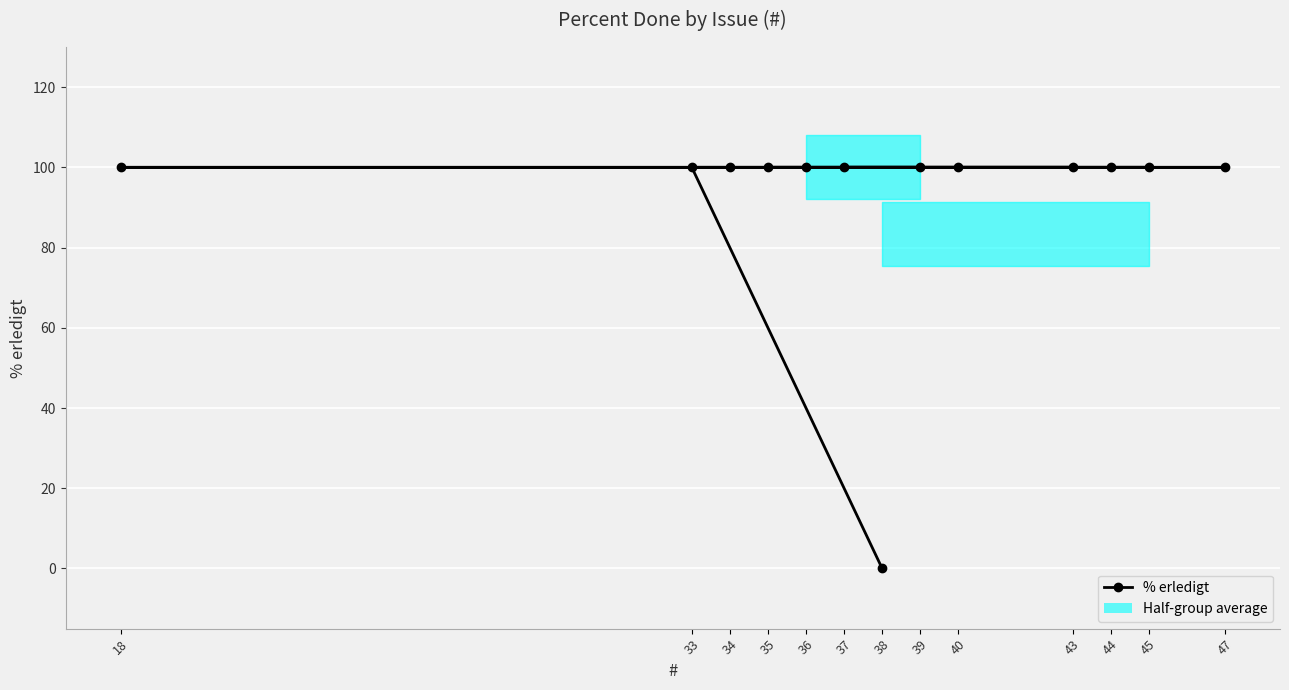

Between 34 and 44, which is larger?

34